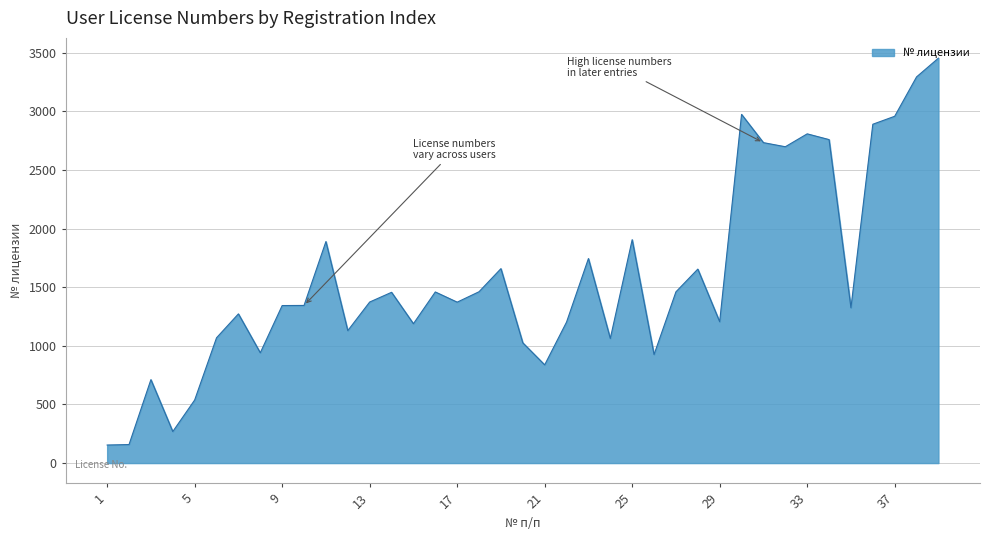

What is the greatest value displayed?

3455